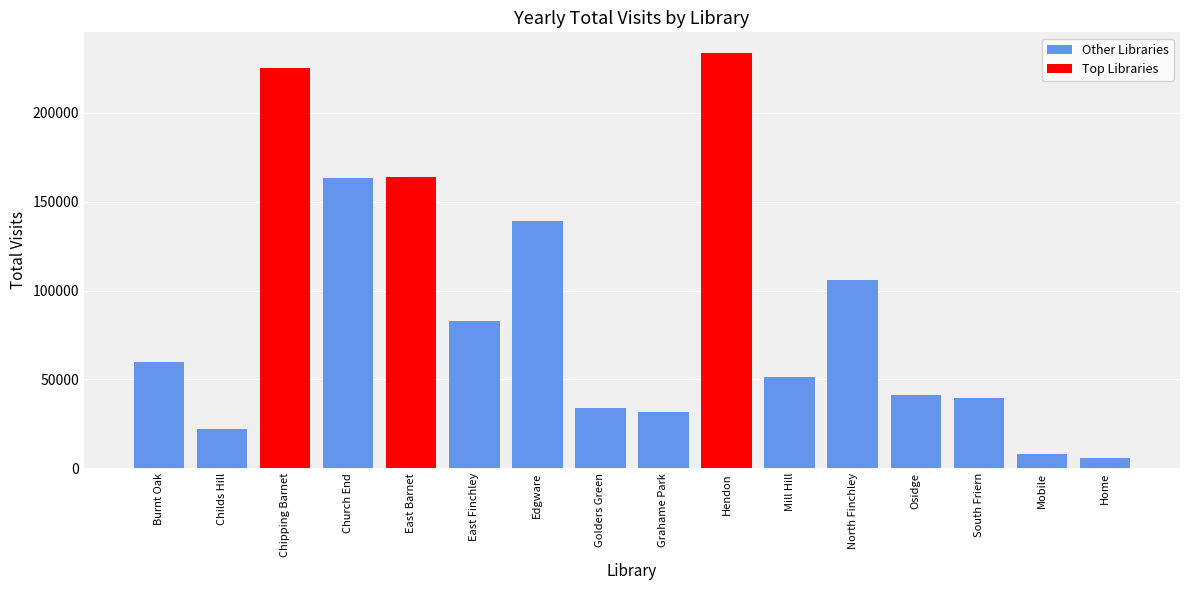

What is the sum of the values at Church End and Osidge?

204451